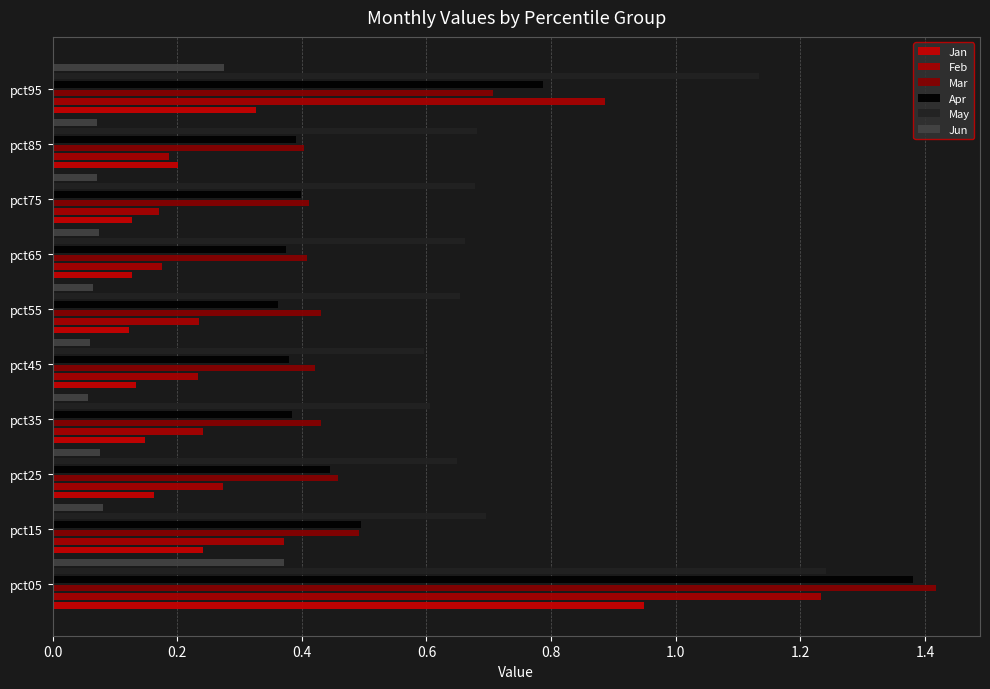

Which series has the largest total across all categories?

May